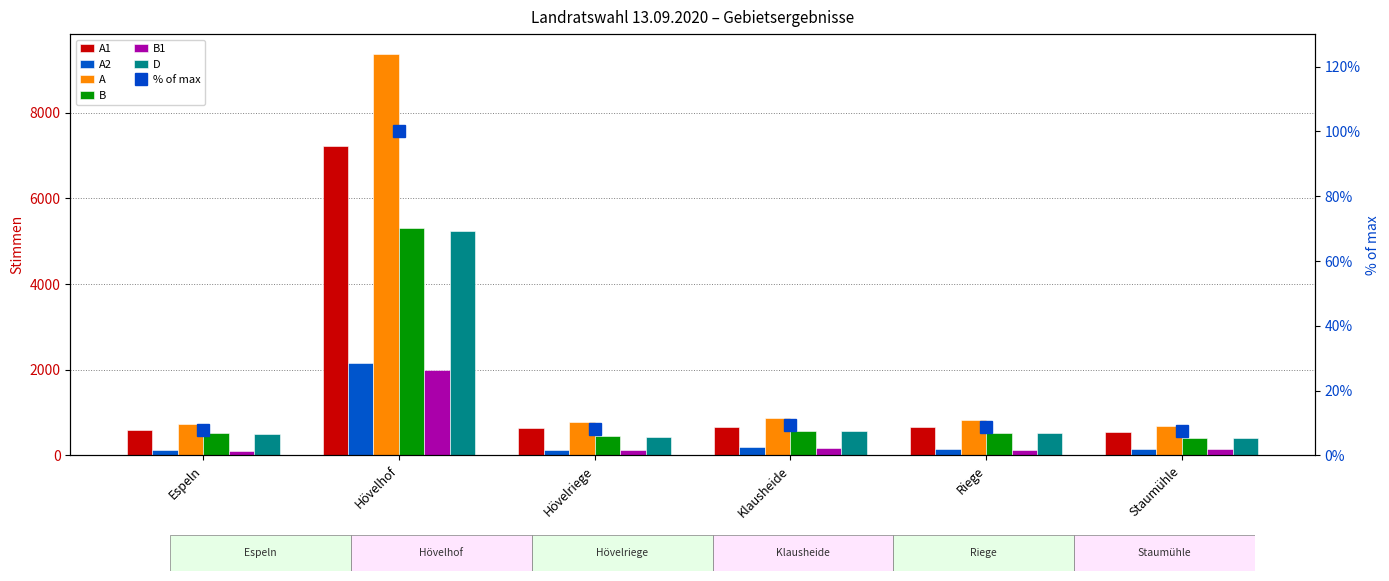

At which label is A1 closest to 3880?

Riege